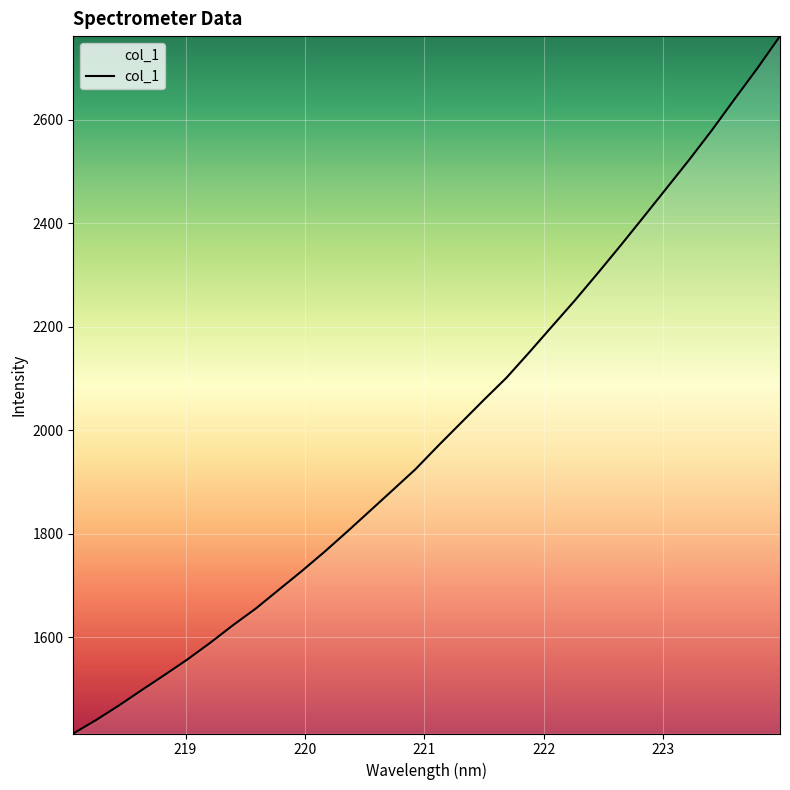

How many lines are shown in the chart?

1